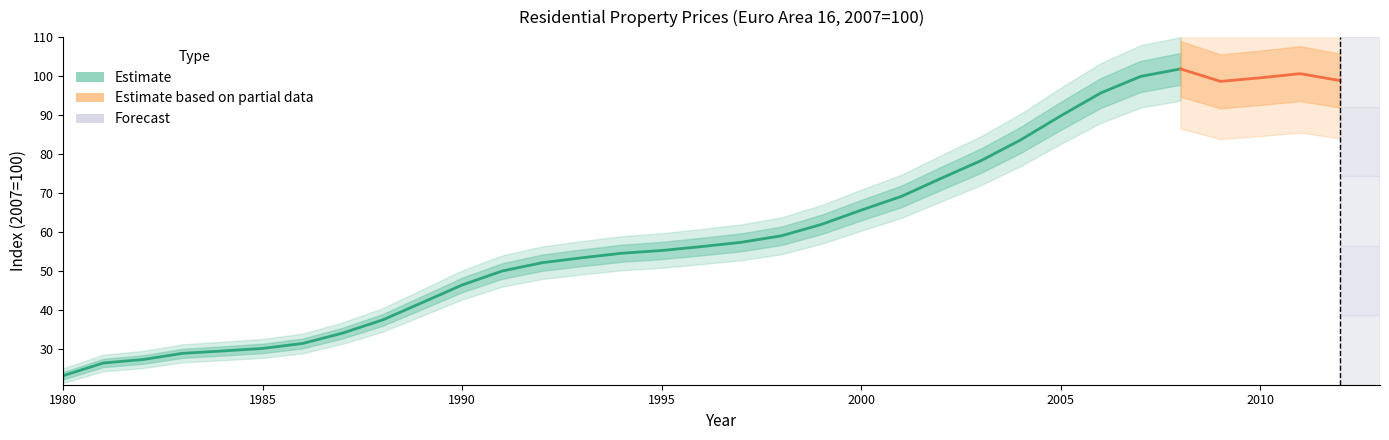

Does the chart have visible grid lines?

No